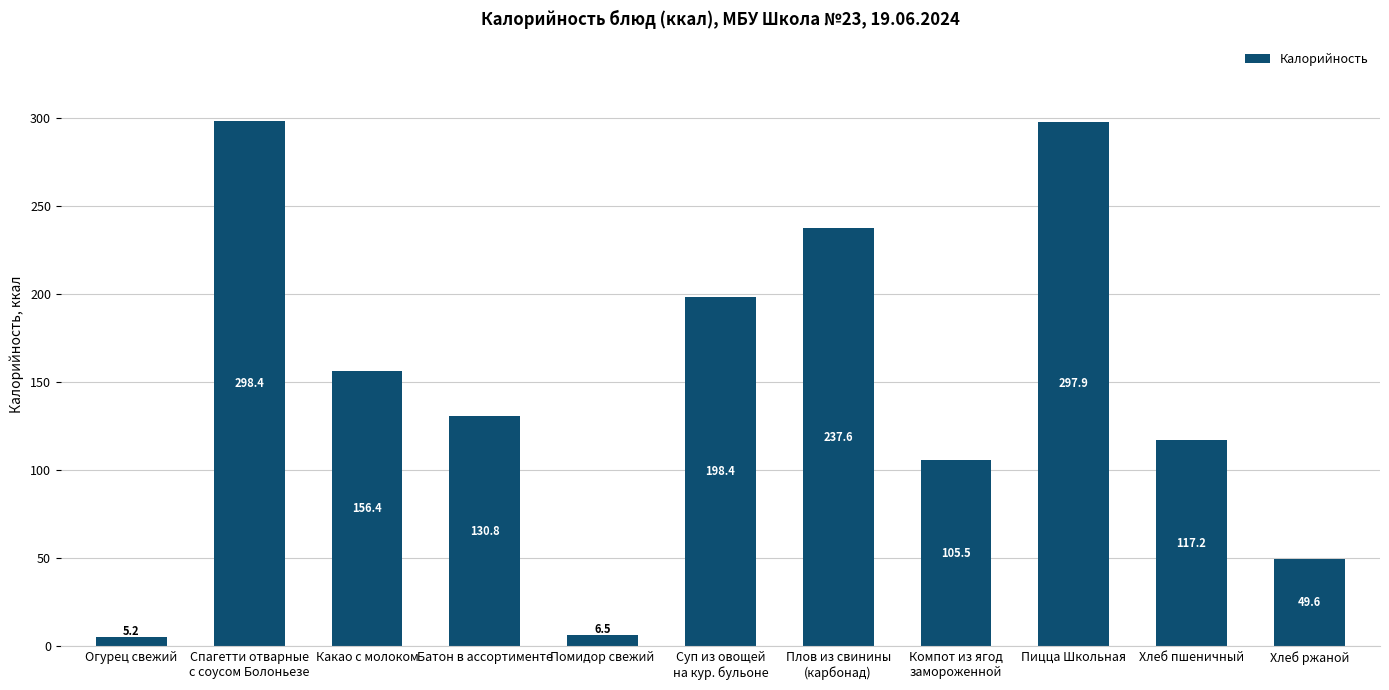

What is the approximate value at Какао с молоком?

156.4